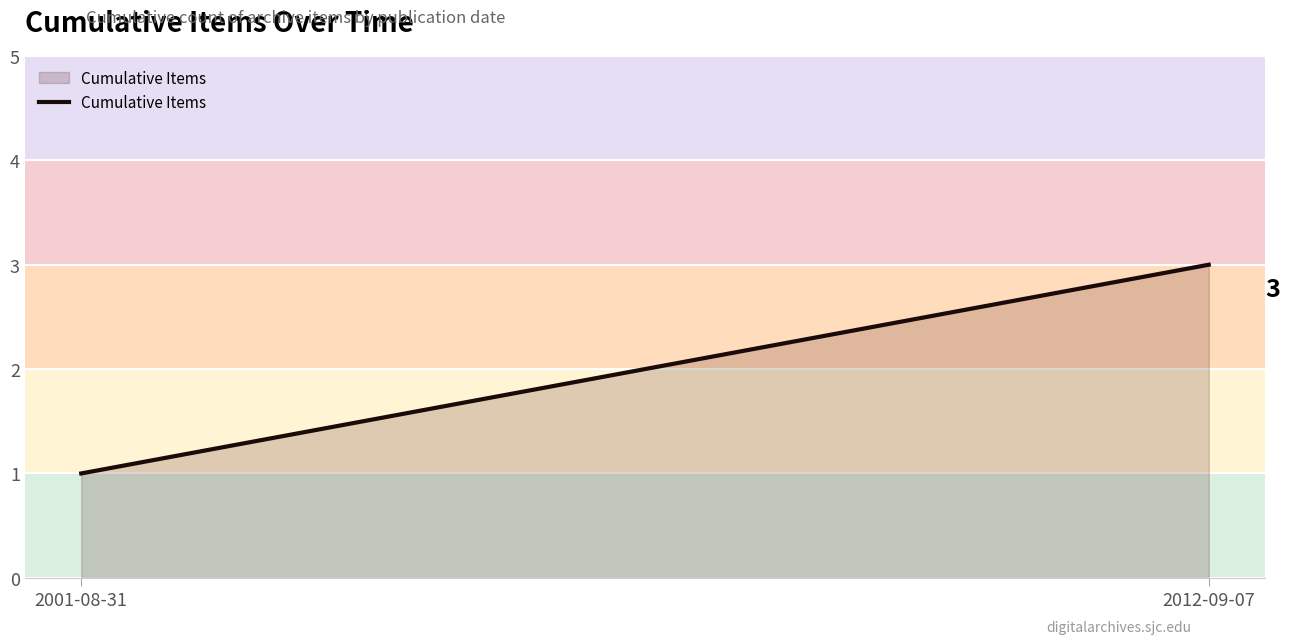

Between 2001-08-31 and 2012-09-07, which is larger?

2012-09-07